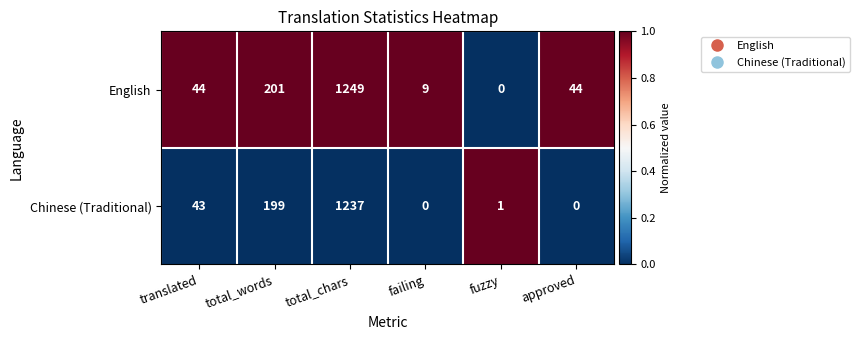

The value of English at failing is 3. True or false?

False